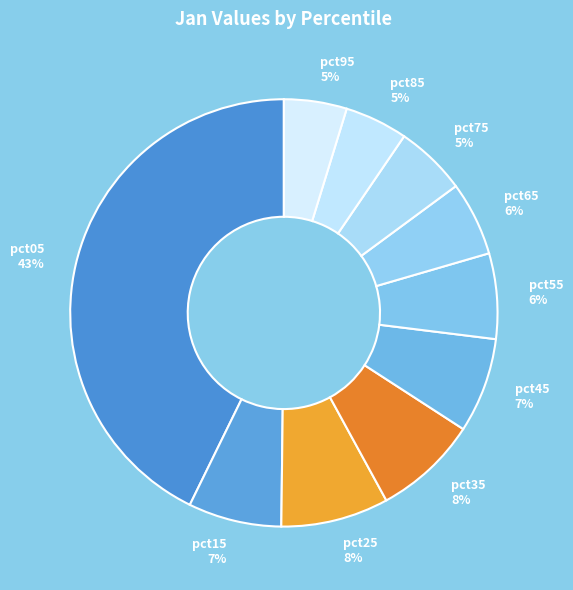

Does pct65 account for over 50% of the chart?

No